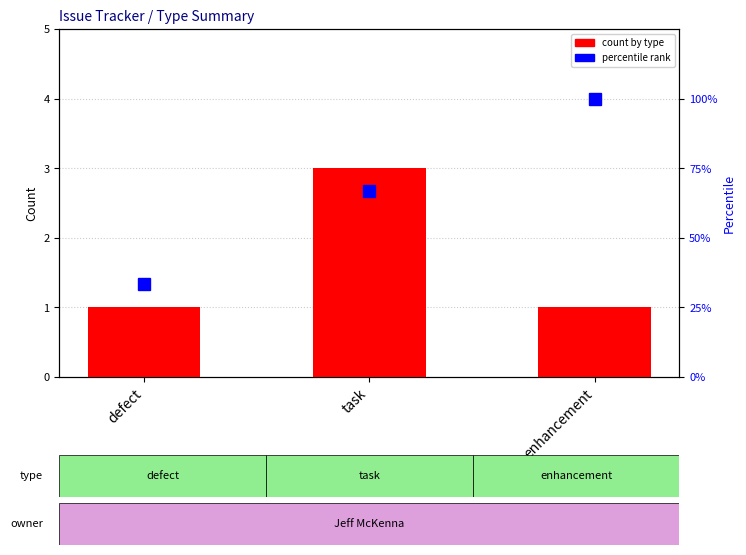

What is the difference between the percentile rank values at task and enhancement?

33.3